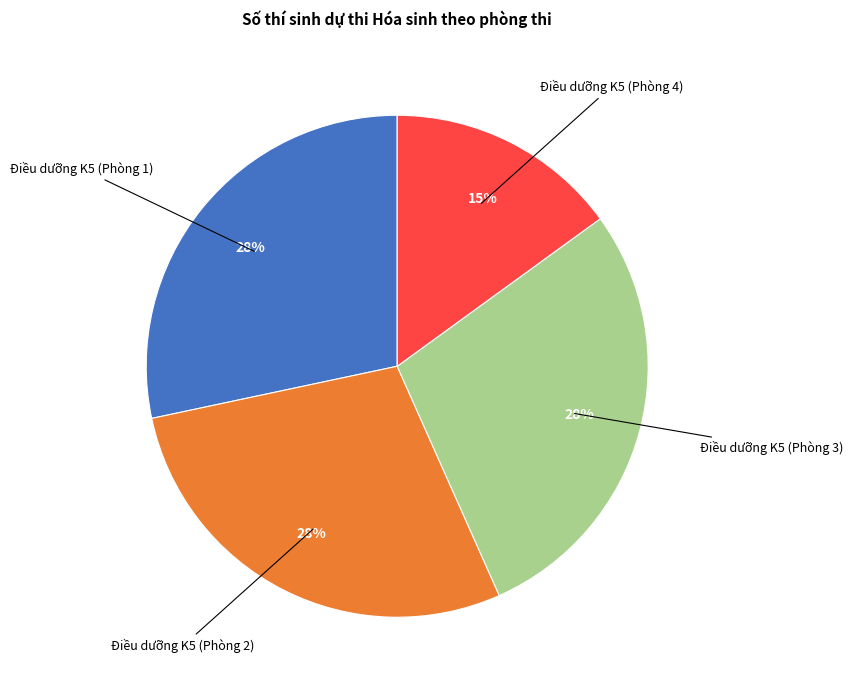

To the nearest percent, what is the difference between the largest and smallest slice percentages?

13%